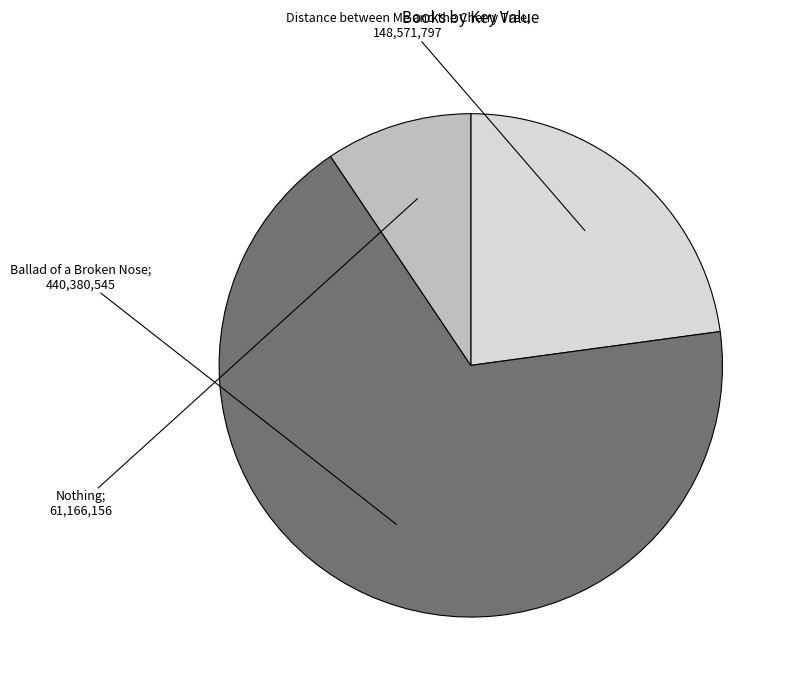

Does any single category account for the majority?

Yes